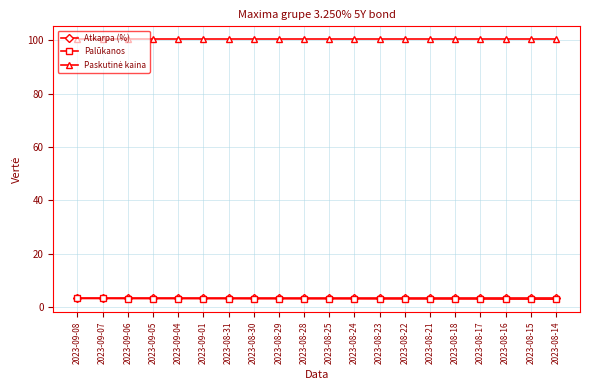

At how many categories does at least one series exceed 49?

20